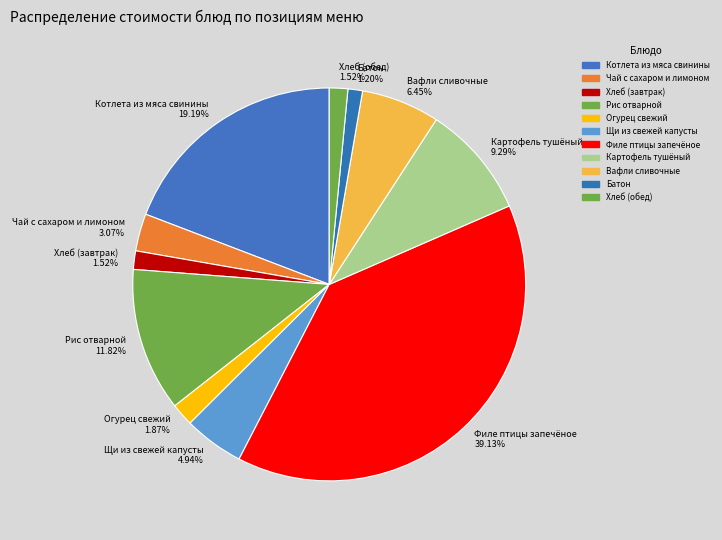

What is the largest slice in the pie chart?

Филе птицы запечёное